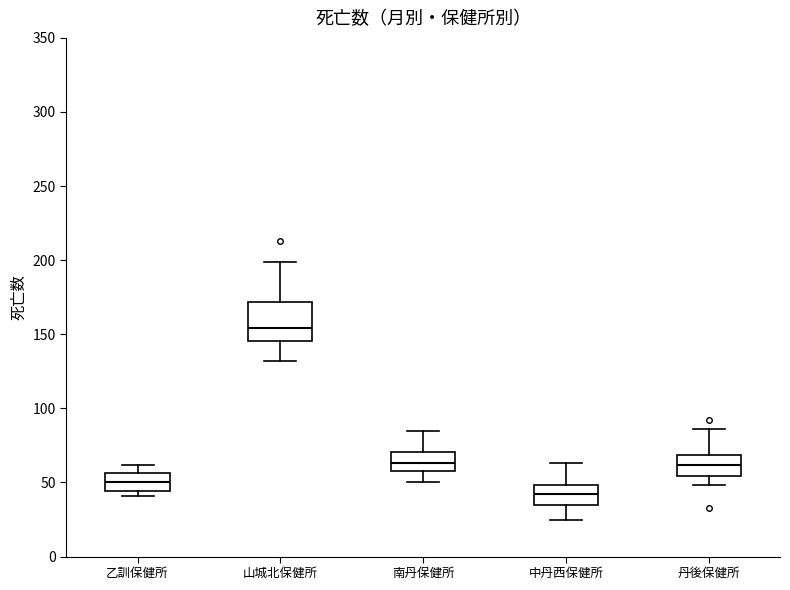

Comparing the boxes themselves (not the whiskers), which one is the tallest?

山城北保健所